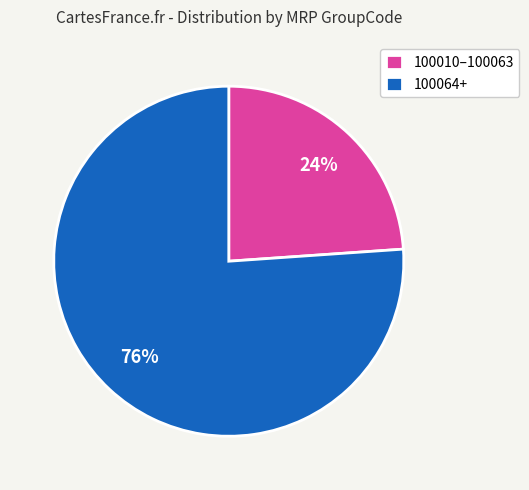

Is there a majority slice in this chart?

Yes